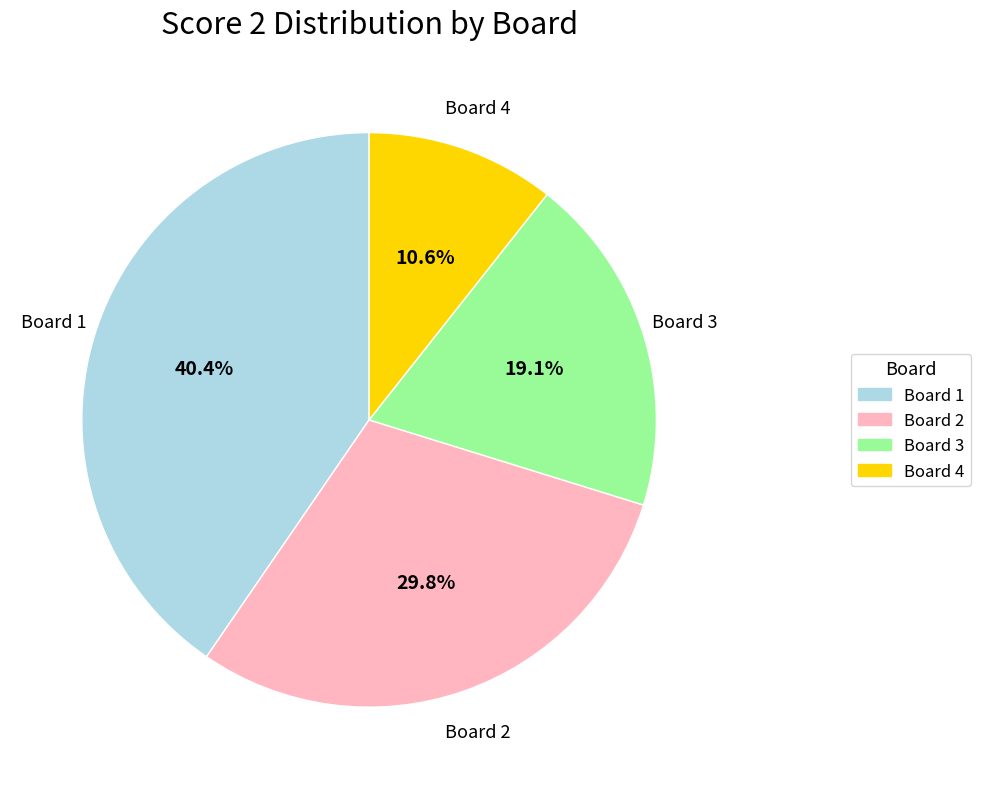

Rank the categories by value from lowest to highest.

Board 4, Board 3, Board 2, Board 1